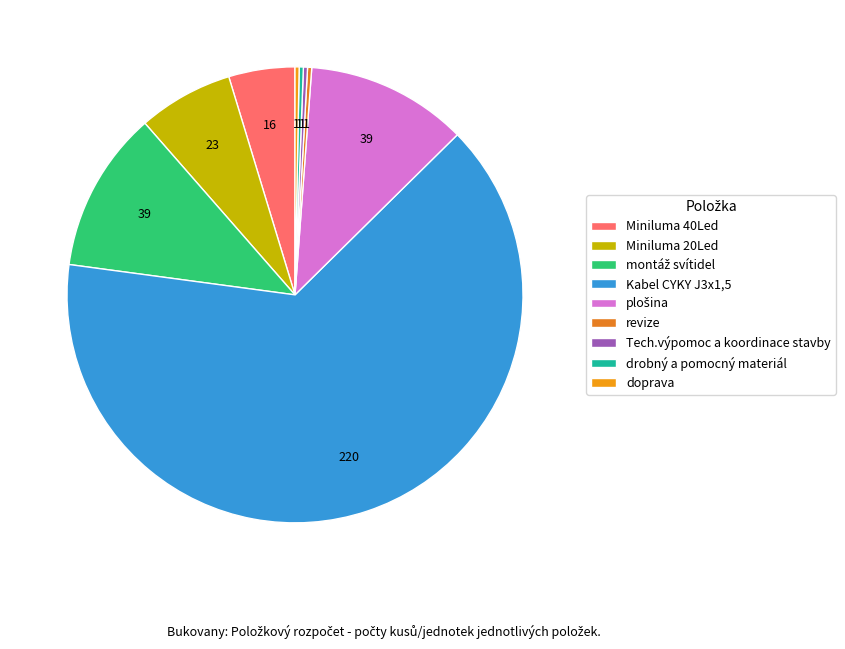

How many slices are in this pie chart?

9